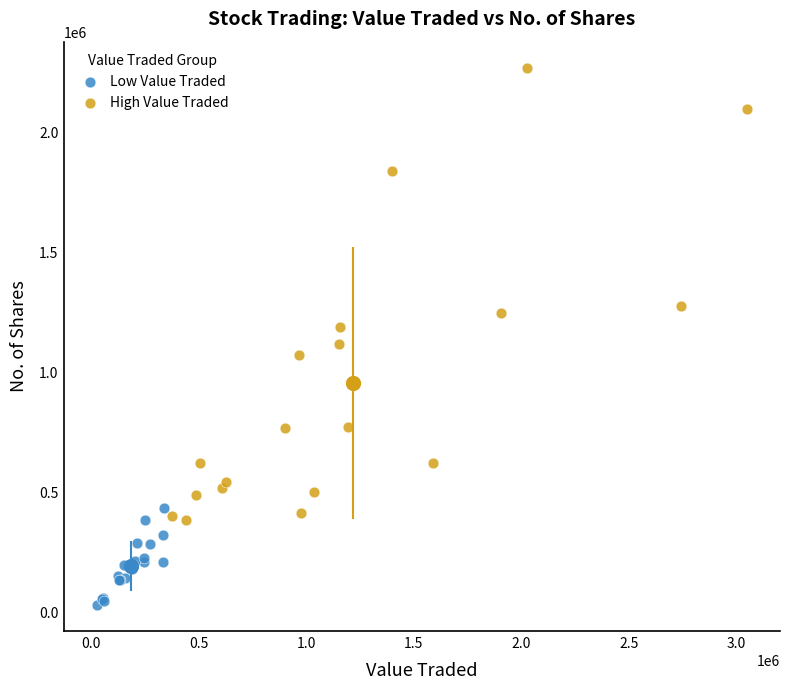

Which series has the widest spread of Y values?

High Value Traded